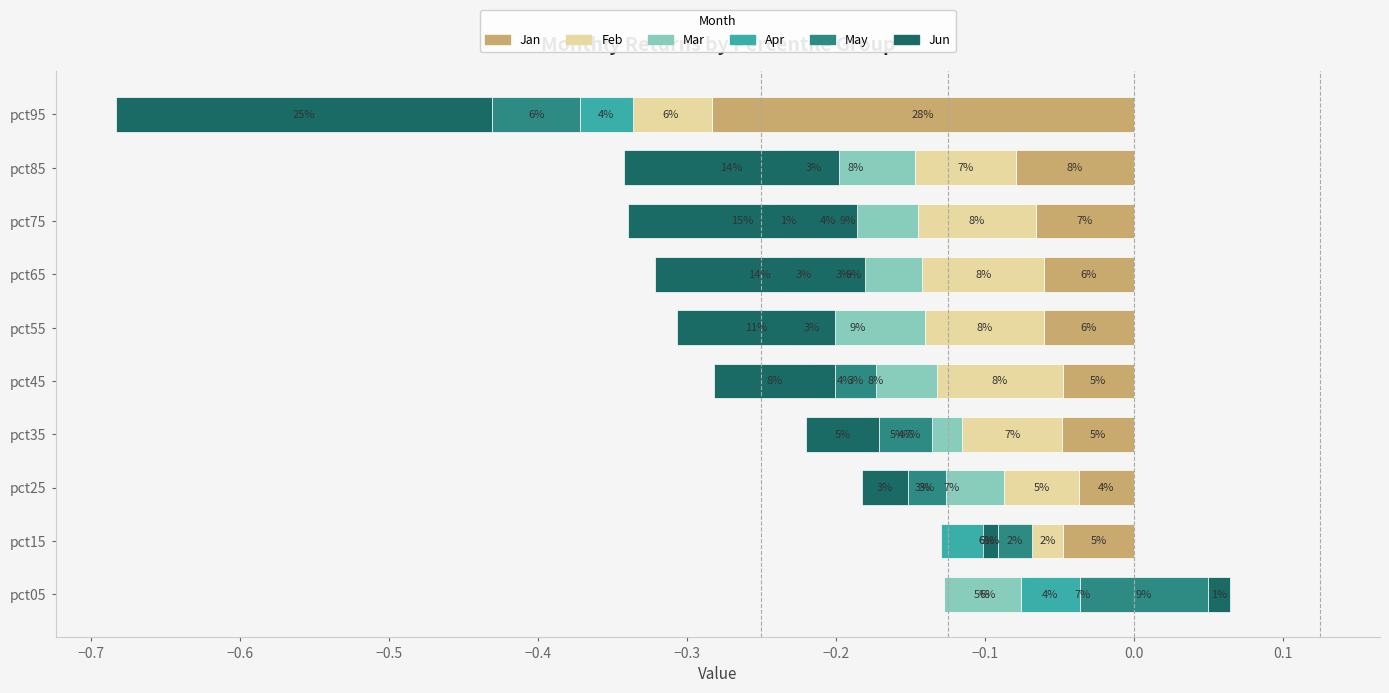

What is the difference between the maximum and minimum values in the Jun series?

0.3